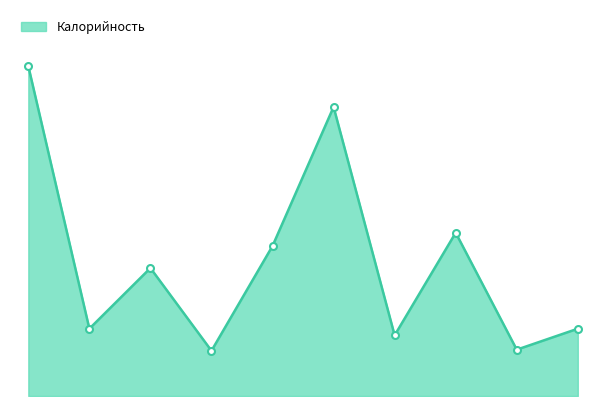

At which label is the value closest to 170?

ХЛЕБ ОСТРОВНОЙ